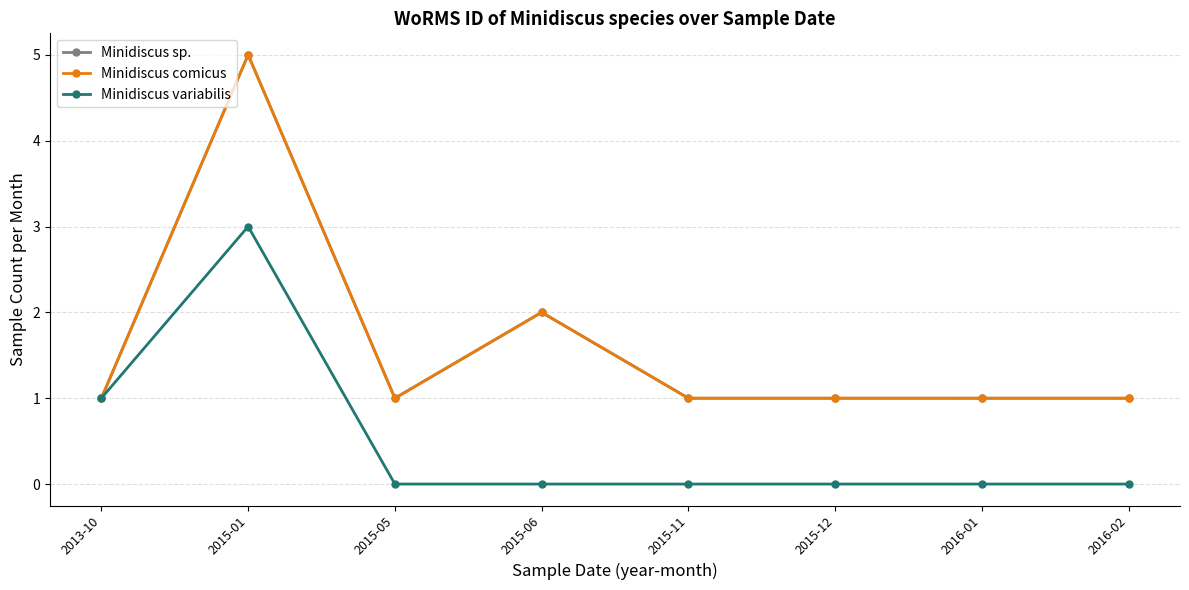

Does the chart have visible grid lines?

Yes